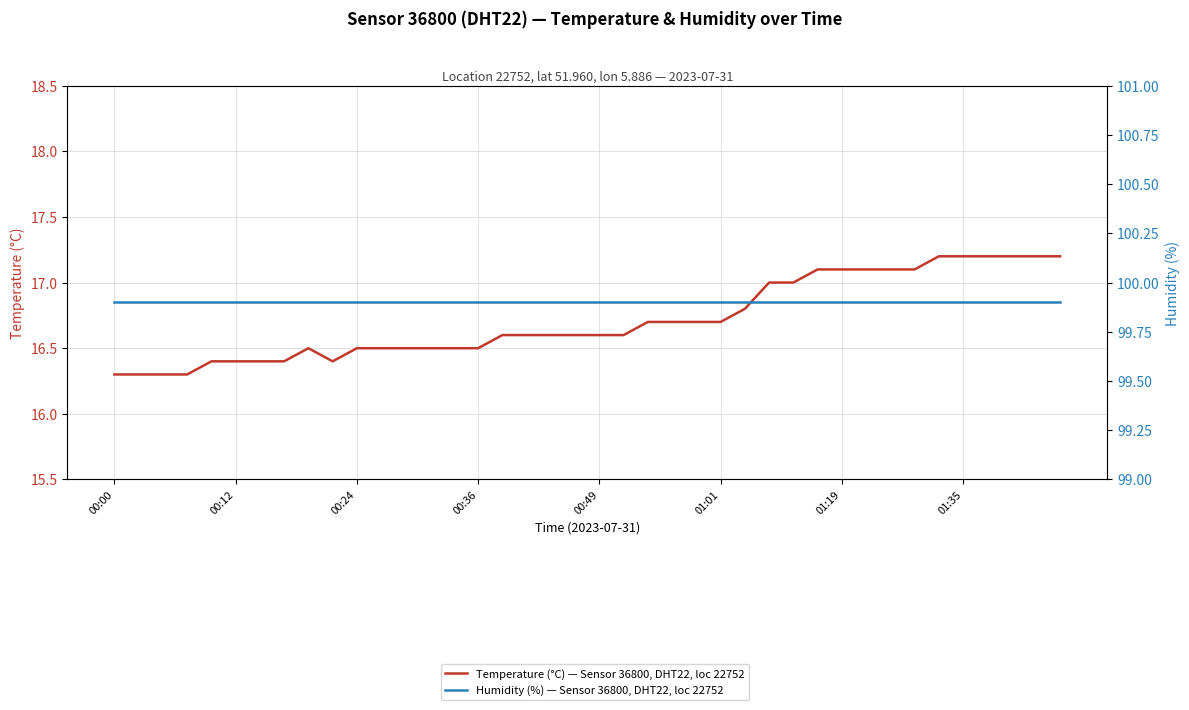

List the labels in order of Humidity (%) — Sensor 36800, DHT22, loc 22752 value, largest first.

00:00, 00:12, 00:24, 00:36, 00:49, 01:01, 01:19, 01:35, 8, 9, 10, 11, 12, 13, 14, 15, 16, 17, 18, 19, 20, 21, 22, 23, 24, 25, 26, 27, 28, 29, 30, 31, 32, 33, 34, 35, 36, 37, 38, 39